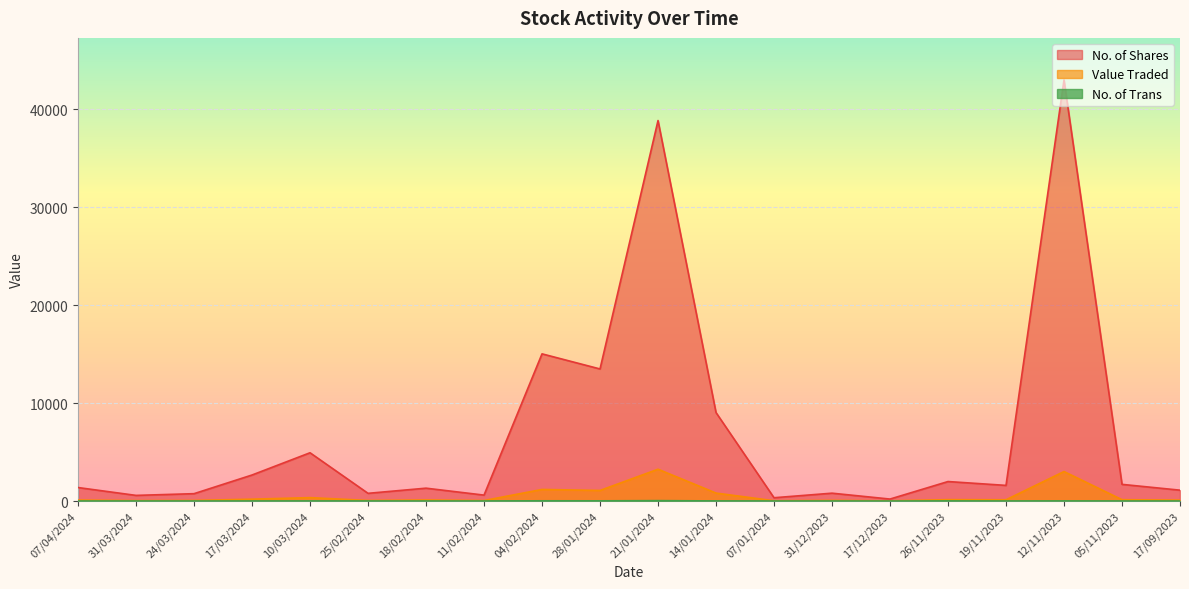

How many interior local valleys does the No. of Shares series have?

7